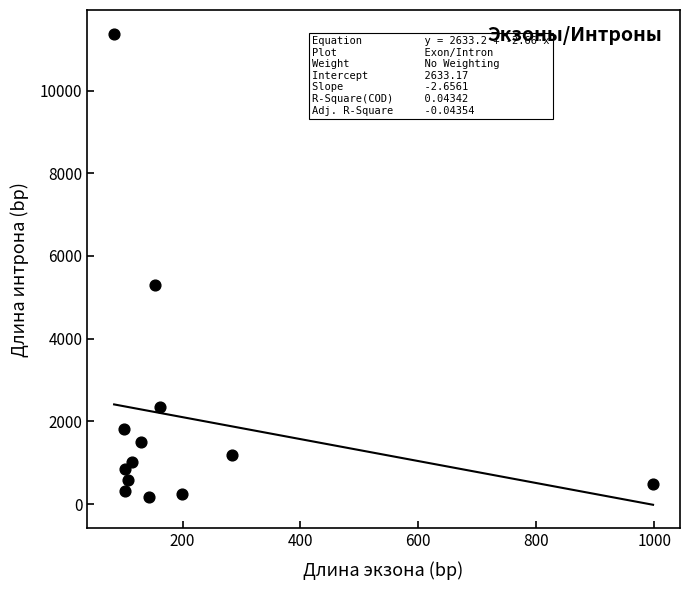

What Y value in the scatter plot is closest to 5771?

5302